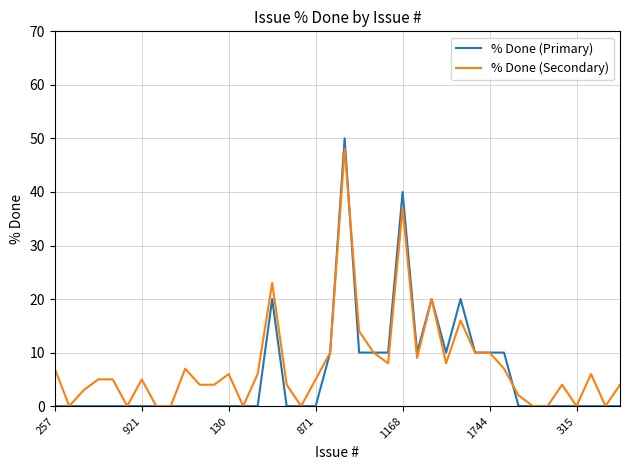

Reading left to right, transcribe all the data shown in this chart.

% Done (Primary): 0	0	0	0	0	0	0	0	0	0	0	0	0	0	0	20	0	0	0	10	50	10	10	10	40	10	20	10	20	10	10	10	0	0	0	0	0	0	0	0
% Done (Secondary): 7	0	3	5	5	0	5	0	0	7	4	4	6	0	6	23	4	0	5	10	48	14	10	8	37	9	20	8	16	10	10	7	2	0	0	4	0	6	0	4